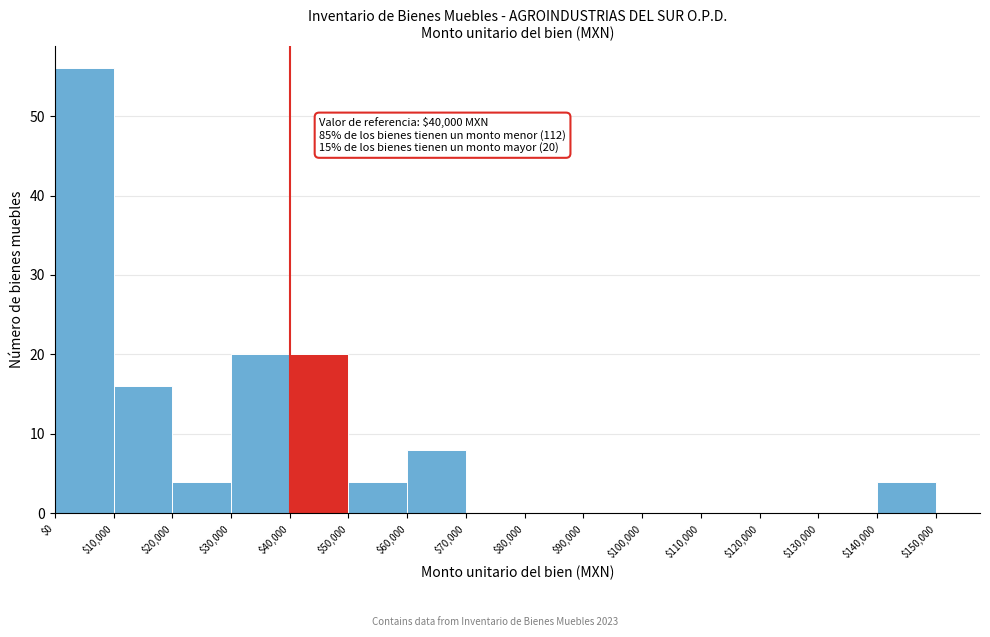

Which range on the x-axis has the tallest bar?

$0 to $10,000